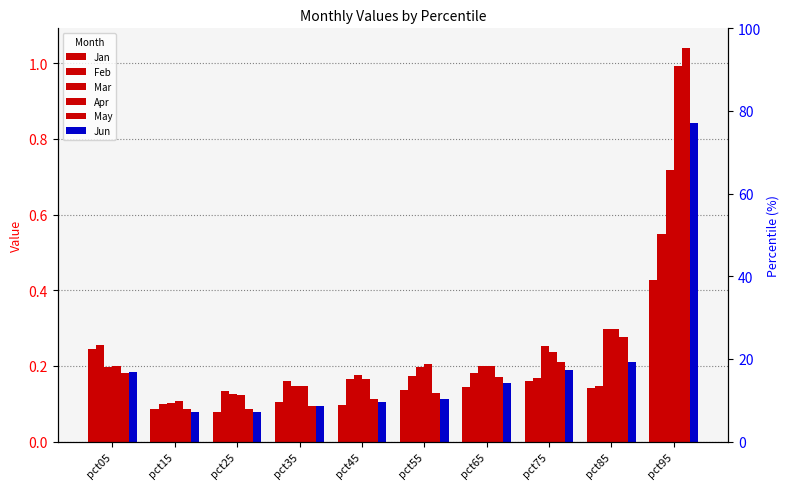

Reading right to left, what are all the values shown in this chart?

Jan: pct95=0.4	pct85=0.1	pct75=0.2	pct65=0.1	pct55=0.1	pct45=0.1	pct35=0.1	pct25=0.1	pct15=0.1	pct05=0.2
Feb: pct95=0.5	pct85=0.1	pct75=0.2	pct65=0.2	pct55=0.2	pct45=0.2	pct35=0.2	pct25=0.1	pct15=0.1	pct05=0.3
Mar: pct95=0.7	pct85=0.3	pct75=0.3	pct65=0.2	pct55=0.2	pct45=0.2	pct35=0.1	pct25=0.1	pct15=0.1	pct05=0.2
Apr: pct95=1.0	pct85=0.3	pct75=0.2	pct65=0.2	pct55=0.2	pct45=0.2	pct35=0.1	pct25=0.1	pct15=0.1	pct05=0.2
May: pct95=1.0	pct85=0.3	pct75=0.2	pct65=0.2	pct55=0.1	pct45=0.1	pct35=0.1	pct25=0.1	pct15=0.1	pct05=0.2
Jun: pct95=0.8	pct85=0.2	pct75=0.2	pct65=0.2	pct55=0.1	pct45=0.1	pct35=0.1	pct25=0.1	pct15=0.1	pct05=0.2